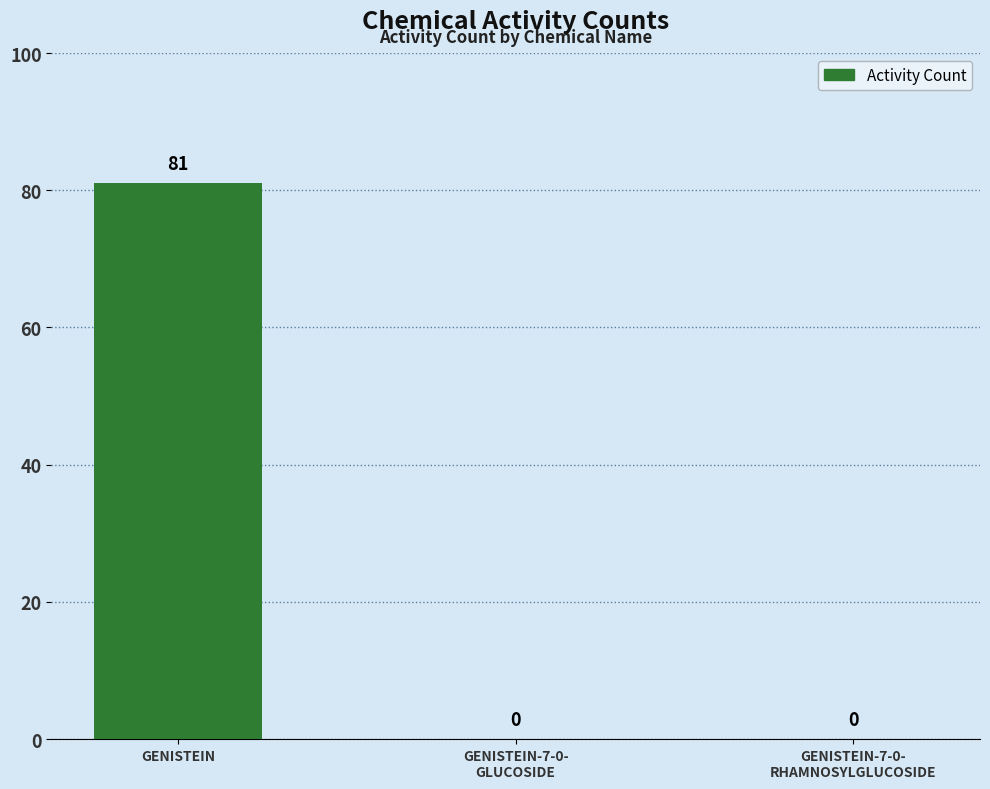

True or false: the data shows 81 at GENISTEIN.

True